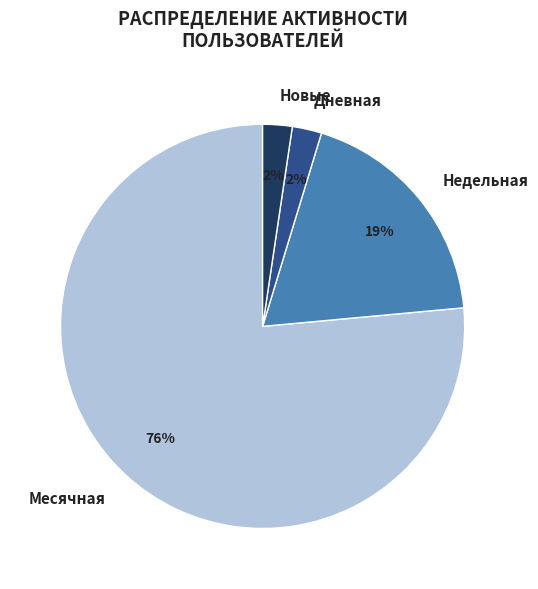

Which category has the biggest portion of the pie?

Месячная